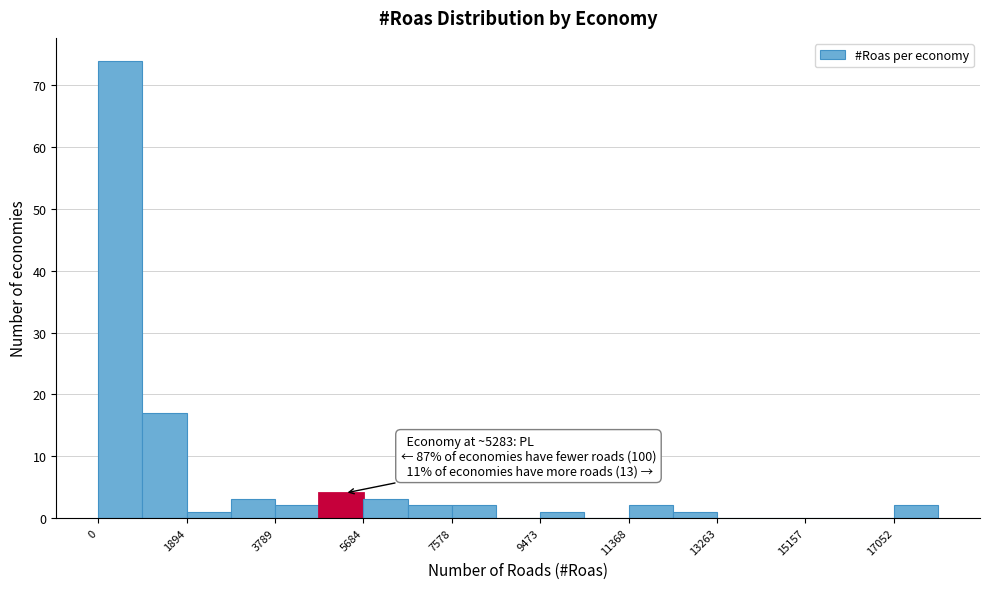

Which range on the x-axis has the tallest bar?

0 to 1000